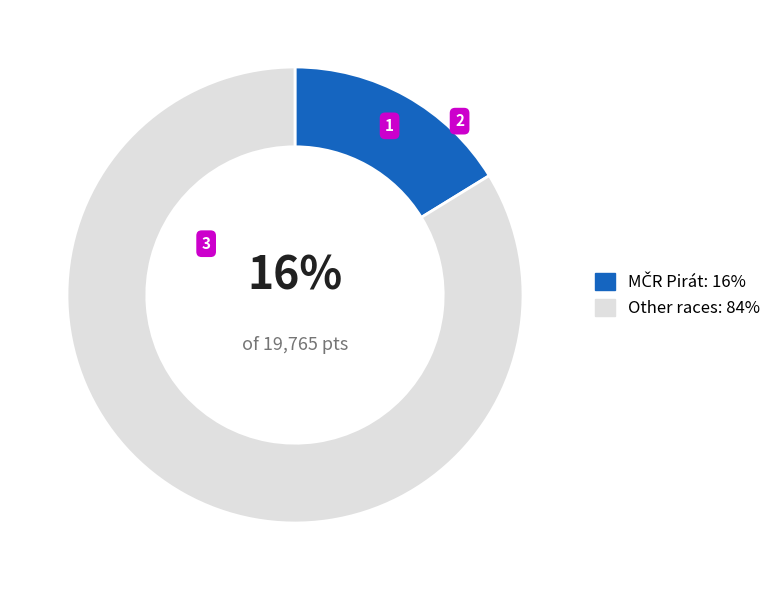

Which category accounts for the majority?

Other races: 84%